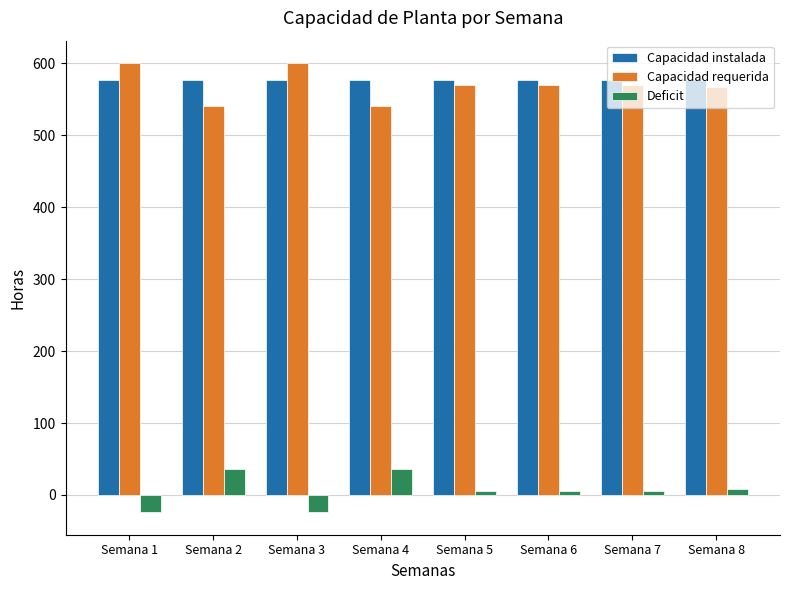

The value of Capacidad instalada at Semana 1 is 356. True or false?

False